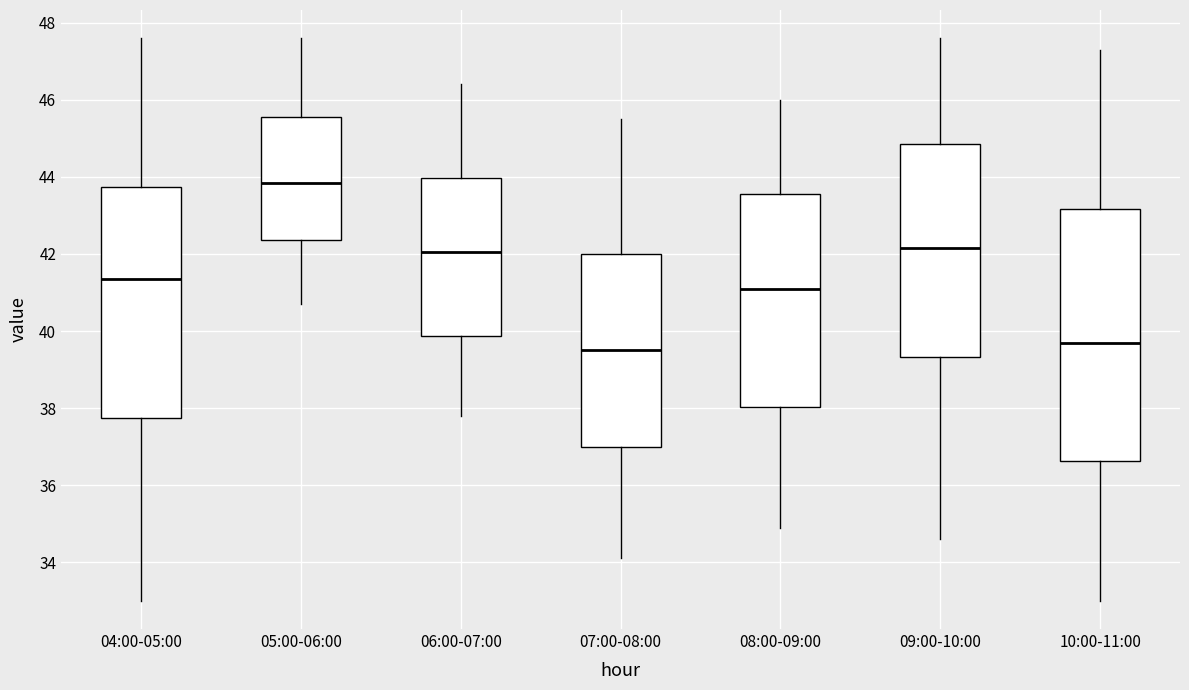

Which box is the tallest, from its lower edge to its upper edge?

10:00-11:00